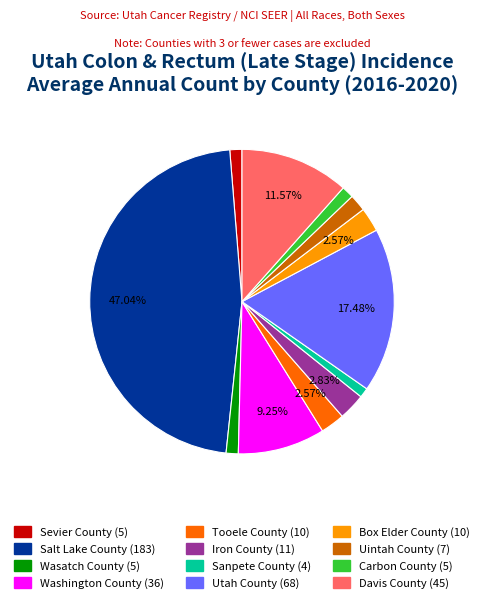

The Sanpete County slice represents 11% of the pie. True or false?

False